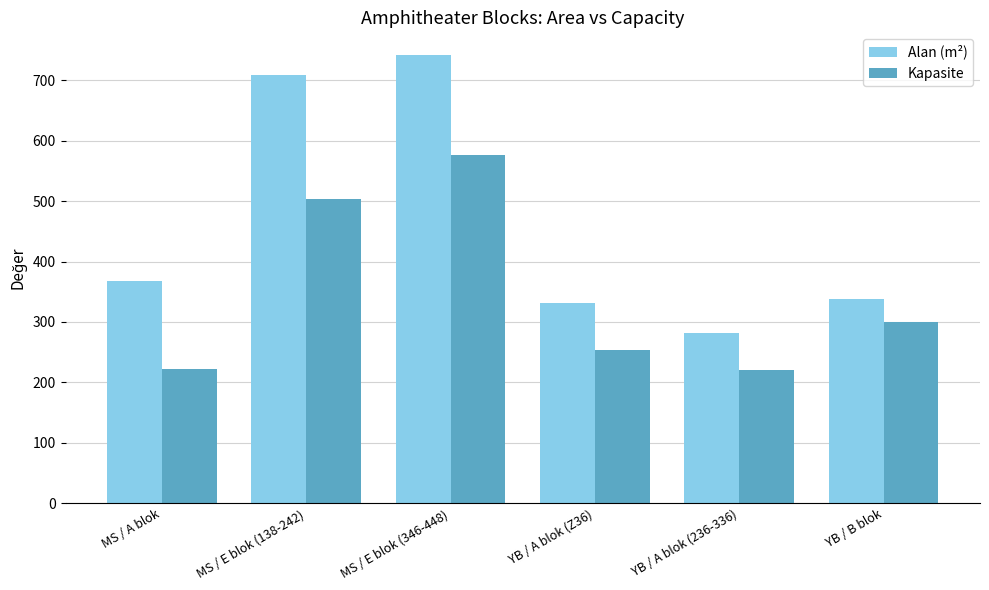

What is the difference between the Alan (m²) values at YB / A blok (236-336) and YB / B blok?

56